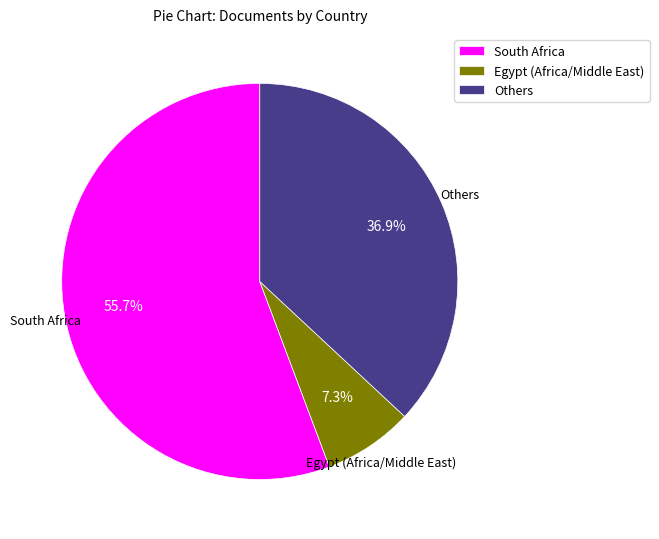

Rank the categories by value from highest to lowest.

South Africa, Others, Egypt (Africa/Middle East)